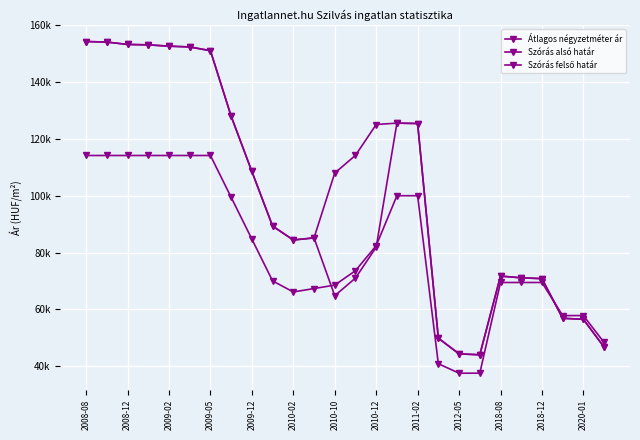

In Szórás felső határ, how many points are lower than both neighbors (excluding endpoints)?

2